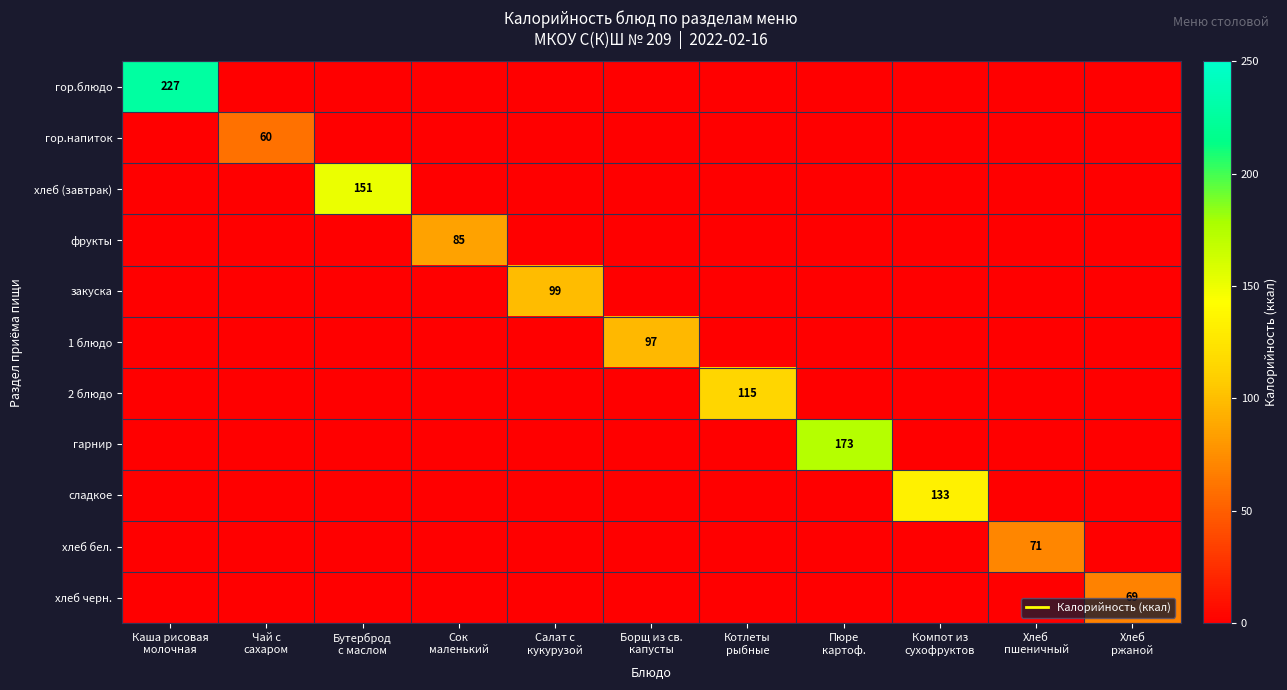

At Пюре картоф., list the series in order from smallest to largest.

гор.блюдо, гор.напиток, хлеб (завтрак), фрукты, закуска, 1 блюдо, 2 блюдо, сладкое, хлеб бел., хлеб черн., гарнир